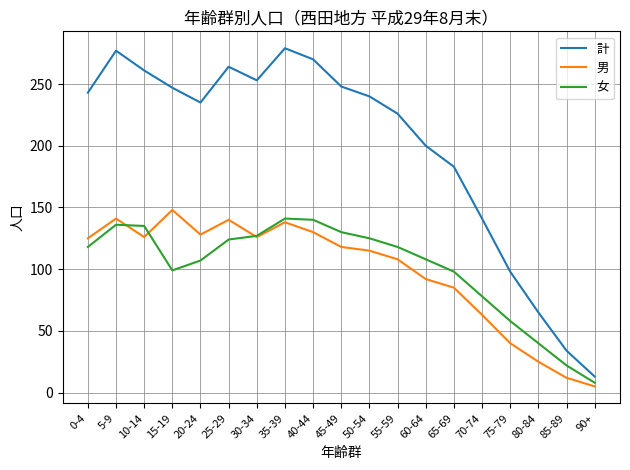

Between 30-34 and 85-89, which series saw the biggest shift?

計